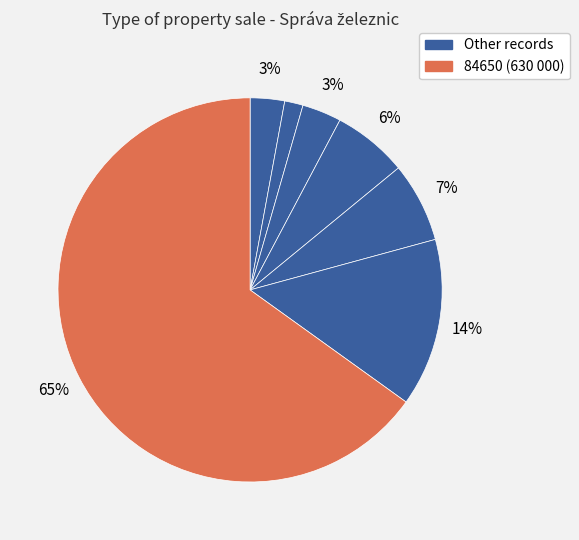

How many segments does this pie chart have?

7